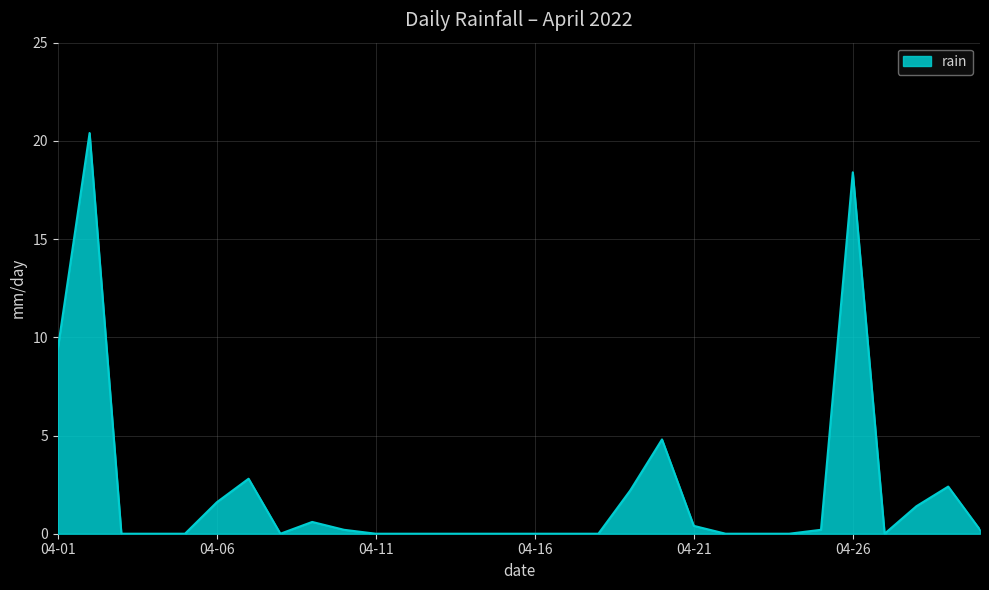

What is the maximum value shown in the chart?

20.4